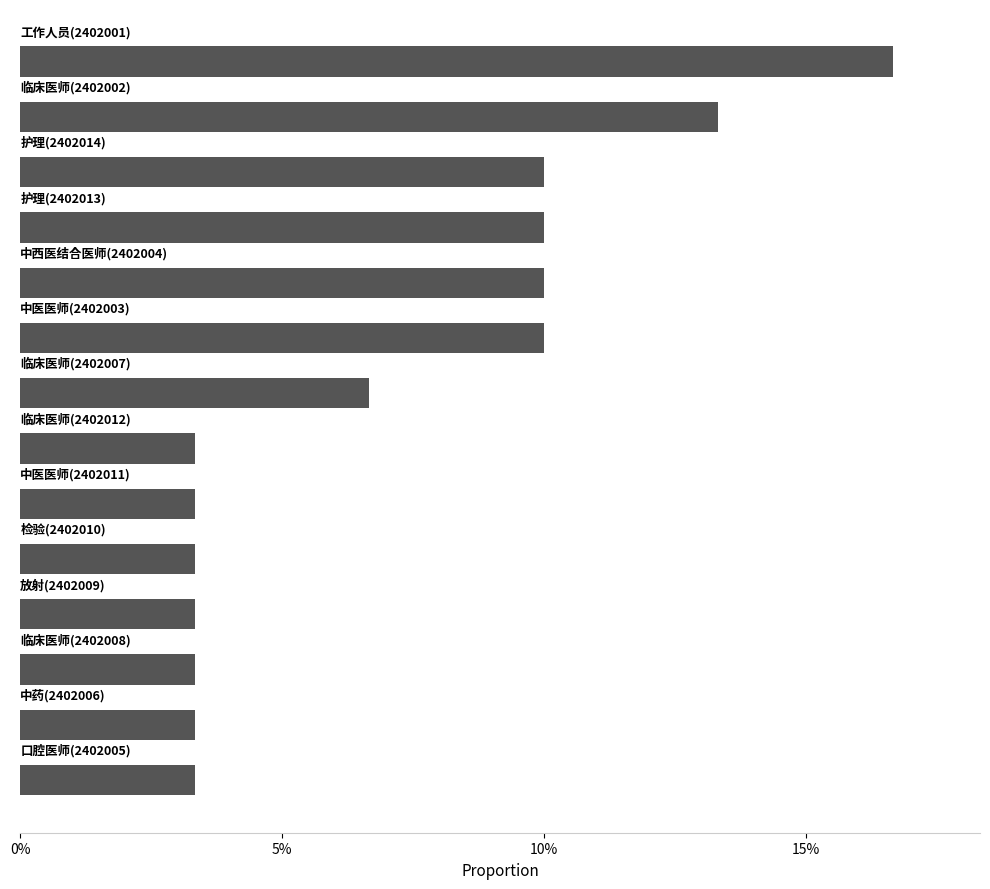

Does the chart contain any negative values?

No